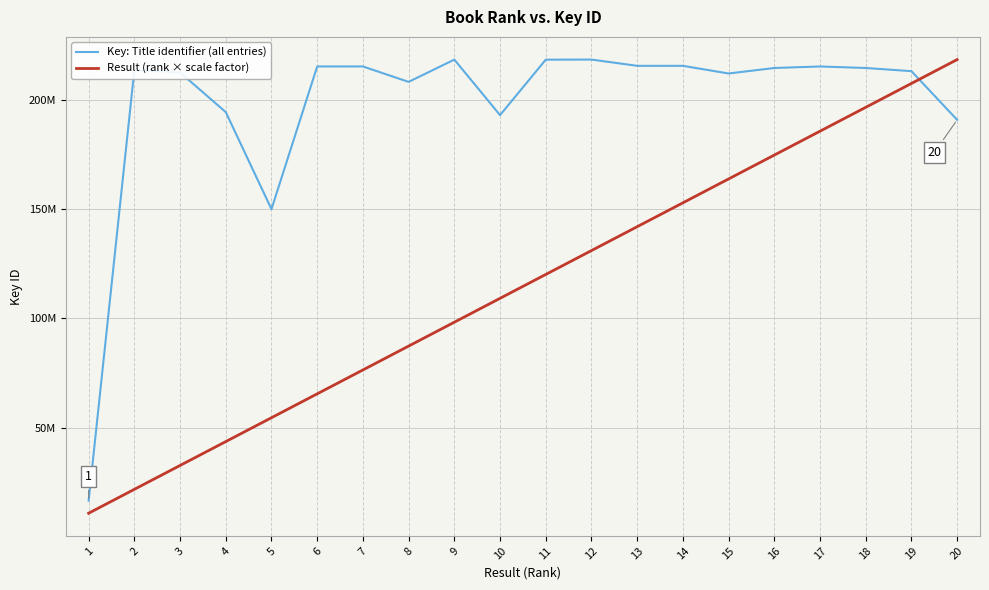

Does the chart display data point markers on the line(s)?

No